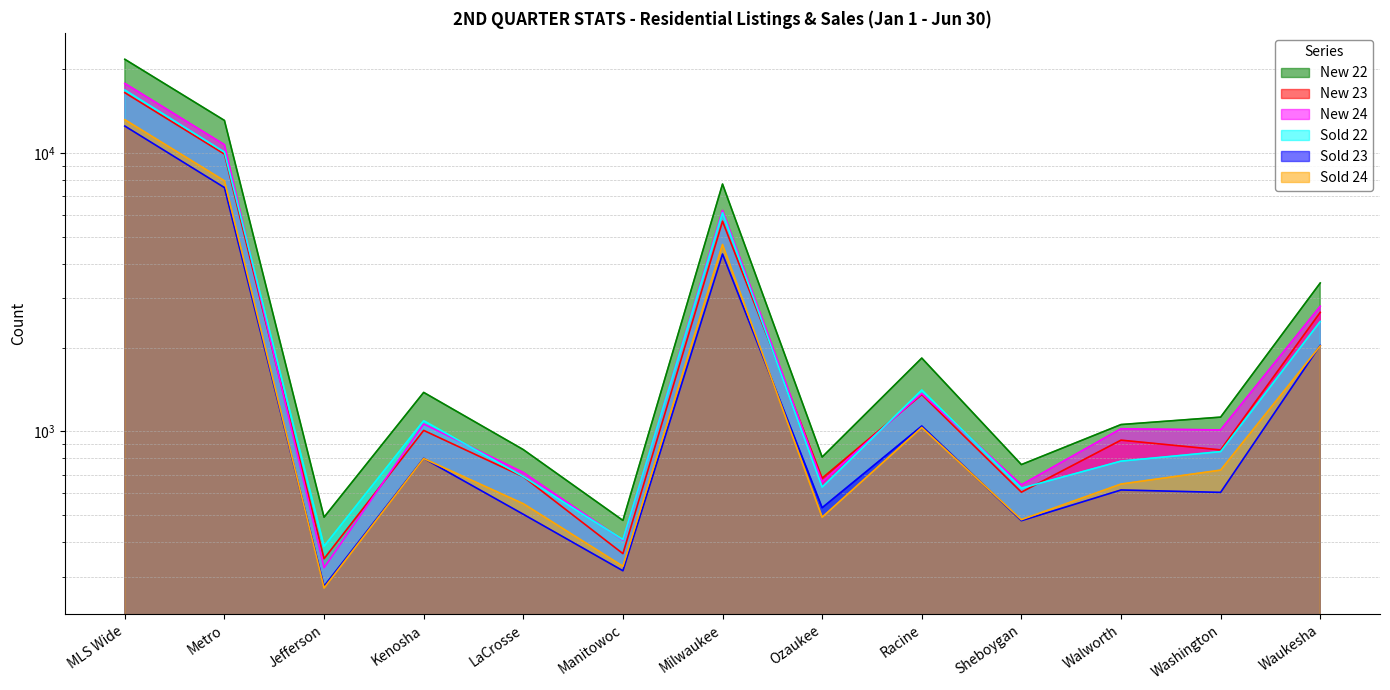

What is the difference between the Sold 22 values at Washington and Metro?

9212